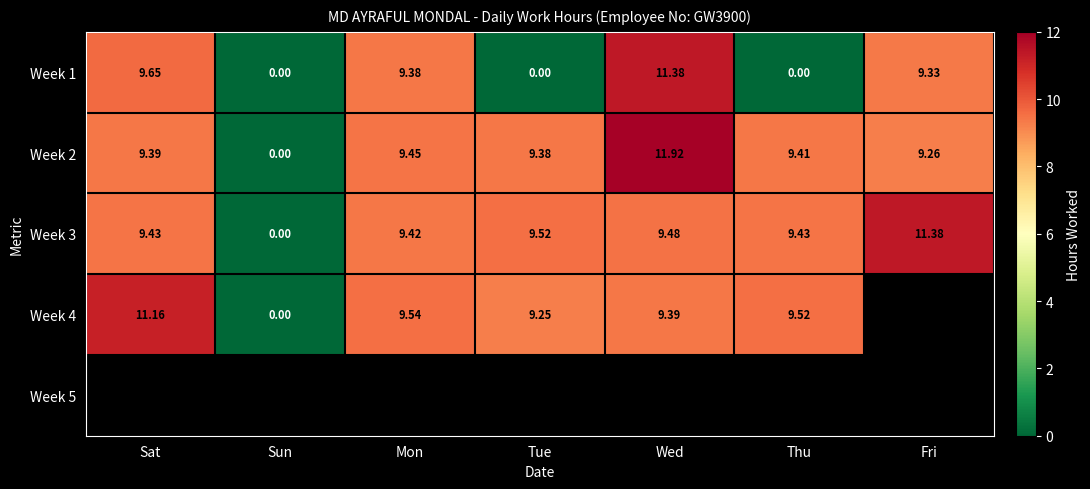

Where does the Week 1 series first go above 9?

Sat